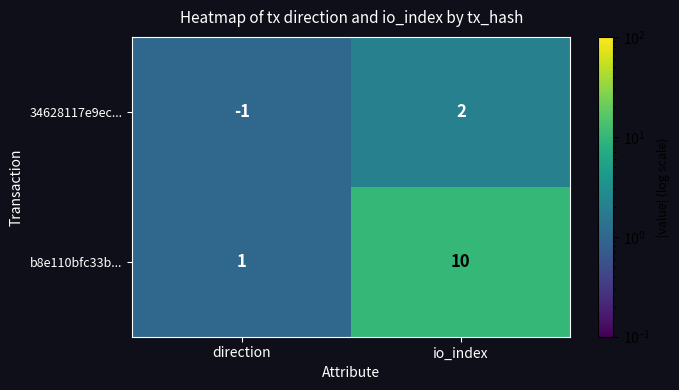

How many series are shown in this chart?

2